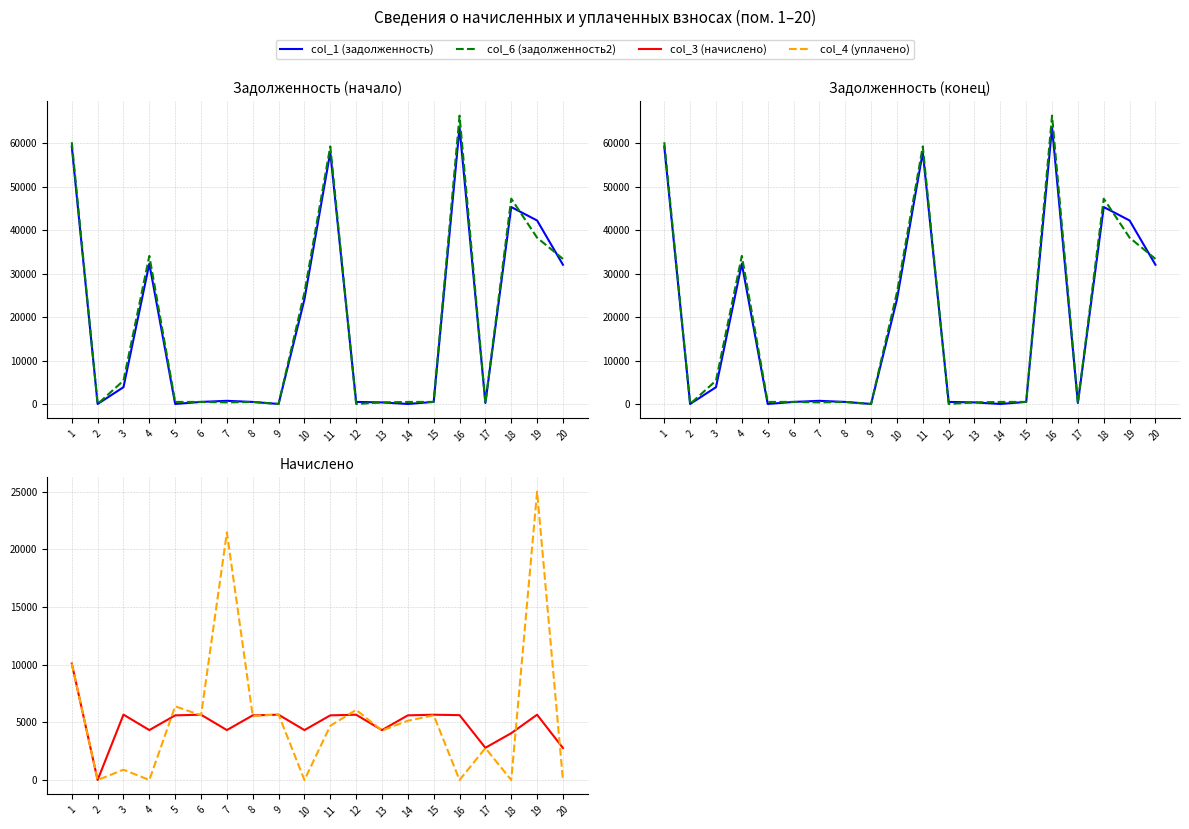

Which series has the largest range (max minus min)?

col_6 (задолженность2)